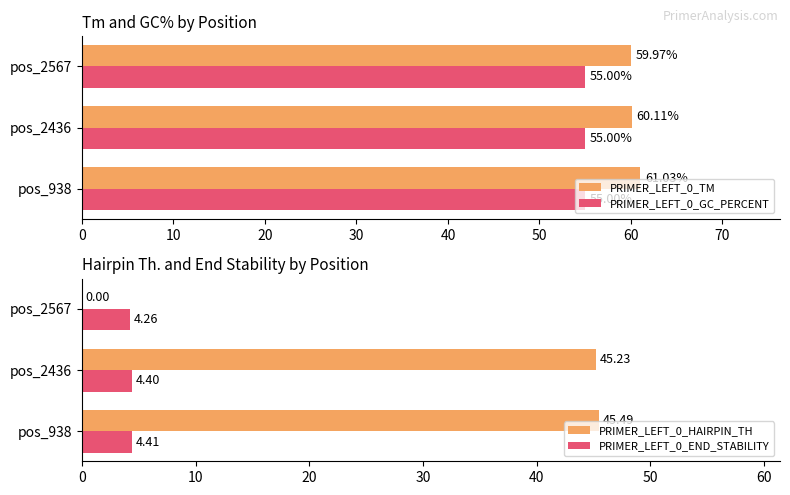

List the labels in order of PRIMER_LEFT_0_TM value, smallest first.

pos_2567, pos_2436, pos_938